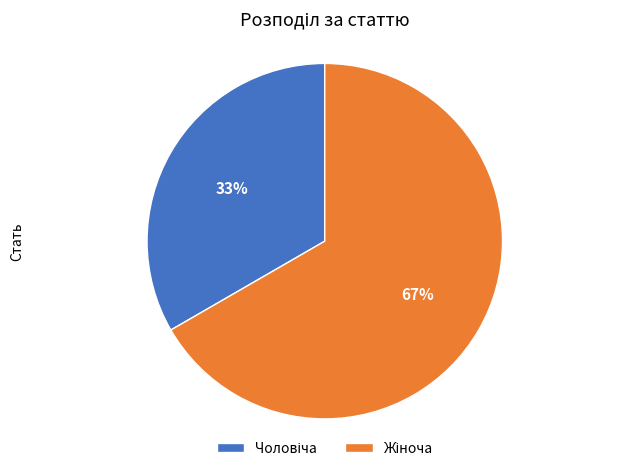

How many slices are in this pie chart?

2